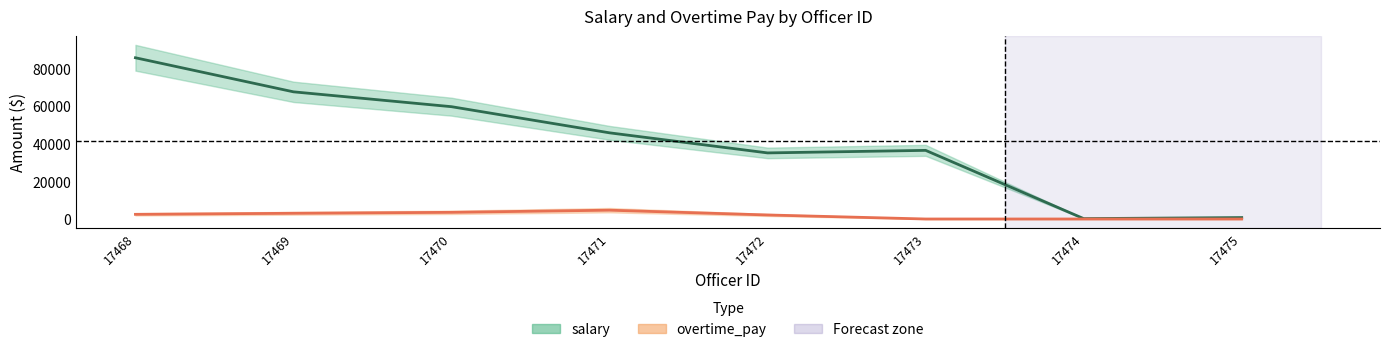

Which series has the widest spread of values?

salary